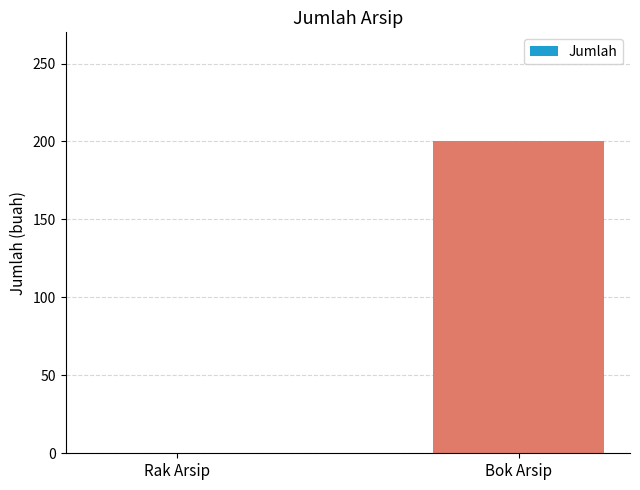

Is it true that the value at Bok Arsip is 200?

True